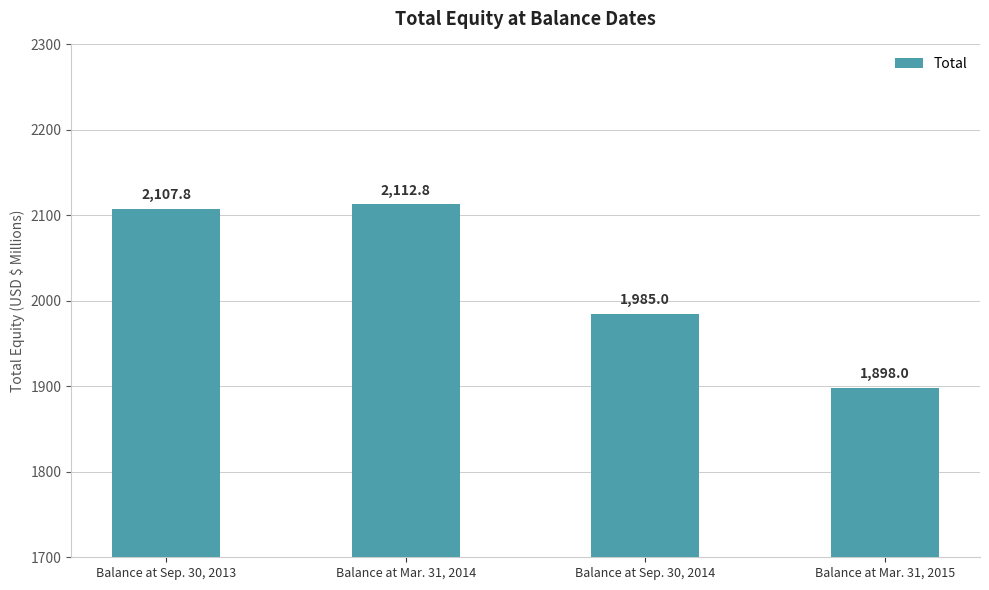

At which category does the chart reach its minimum across all series?

Balance at Mar. 31, 2015